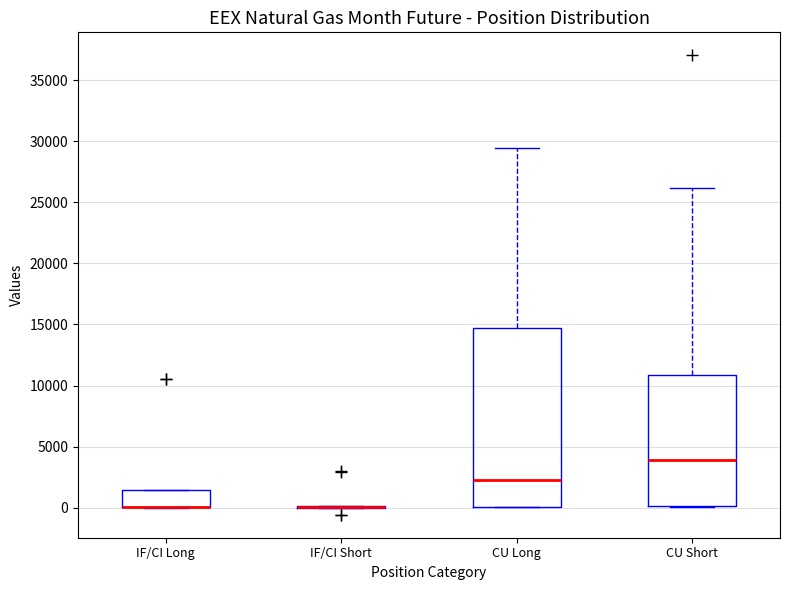

Reading left to right, transcribe this box plot: for each box, give where its median line is, the range the box spans, and where its two whiskers end, as read against the y-axis. The values are not printed on the chart, so give them approximately, as read against the axis.

IF/CI Long: median 0 (drawn on the box's lower edge), box 0 to 1500, whiskers 0 to 1500
IF/CI Short: box collapsed to a line at 0, whiskers 0 to 0
CU Long: median 2000, box 0 to 14500, whiskers 0 to 29500
CU Short: median 4000, box 0 to 11000, whiskers 0 to 26000